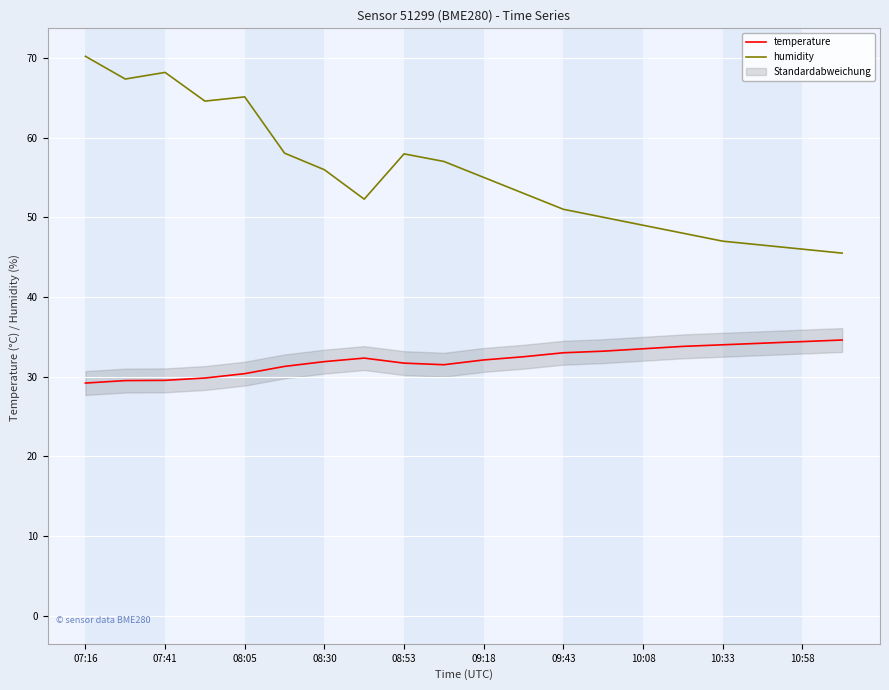

The temperature series shows 43.8 at 10:08. True or false?

False